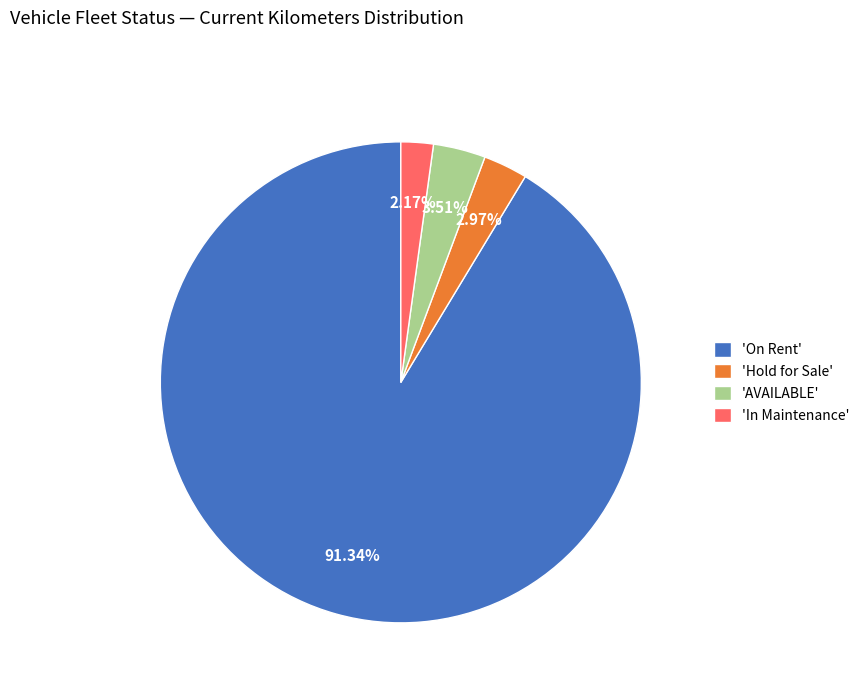

Rank the categories by value from highest to lowest.

'On Rent', 'AVAILABLE', 'Hold for Sale', 'In Maintenance'